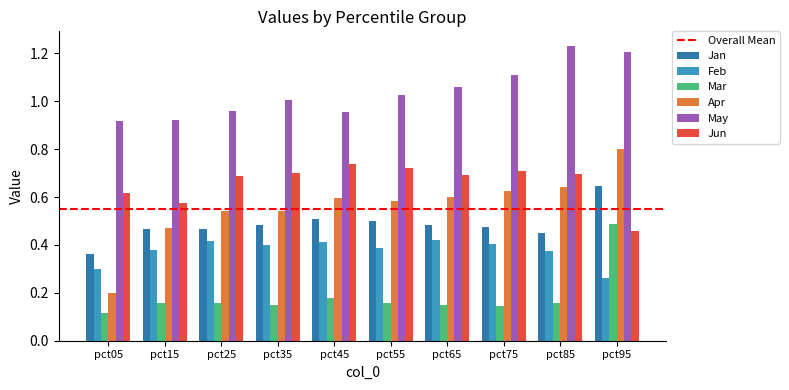

At which label is Jun closest to 0?

pct95